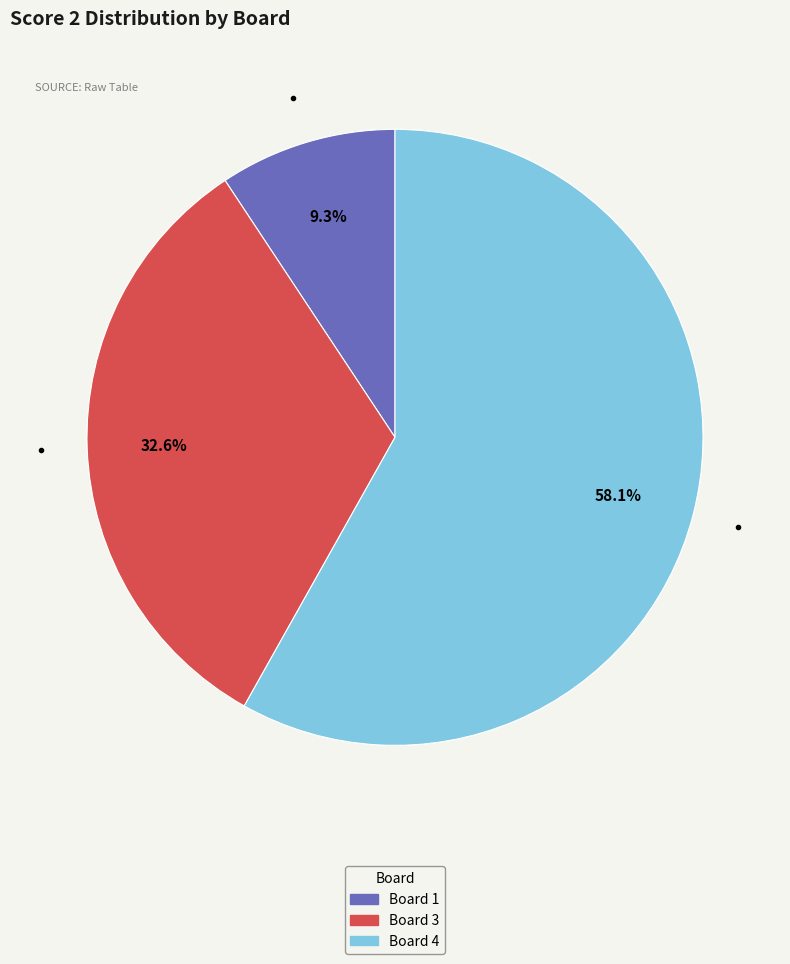

Which category has the biggest portion of the pie?

Board 4